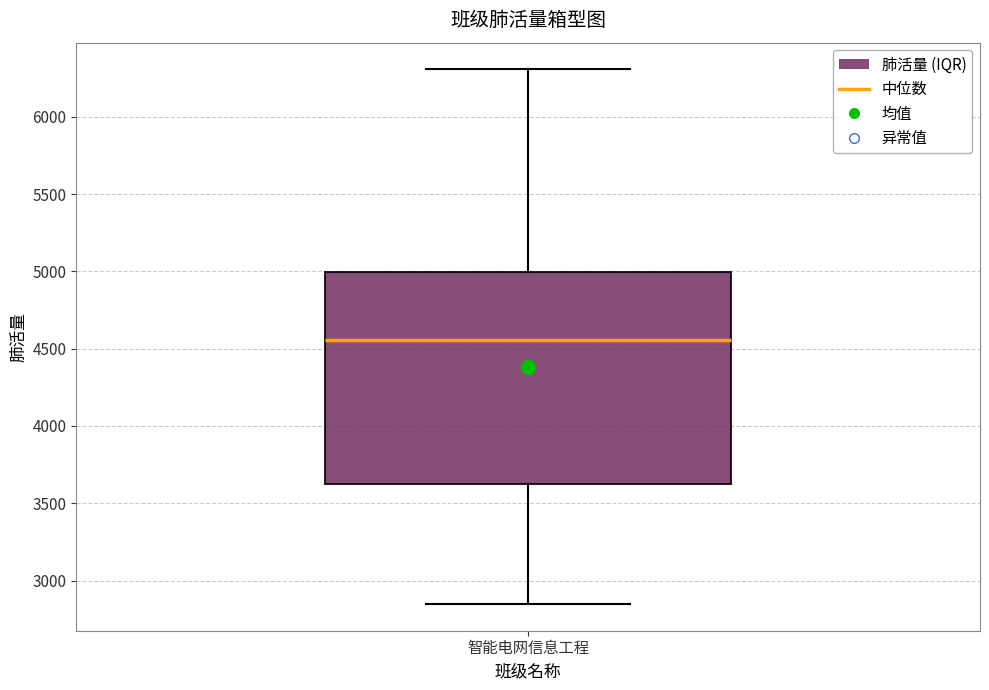

Read this box plot against the y-axis: the position of the median line, the range covered by the box, and the ends of both whiskers. The values are not printed on the chart, so give them approximately, as read against the axis.

median 4550, box 3600 to 5000, whiskers 2850 to 6300